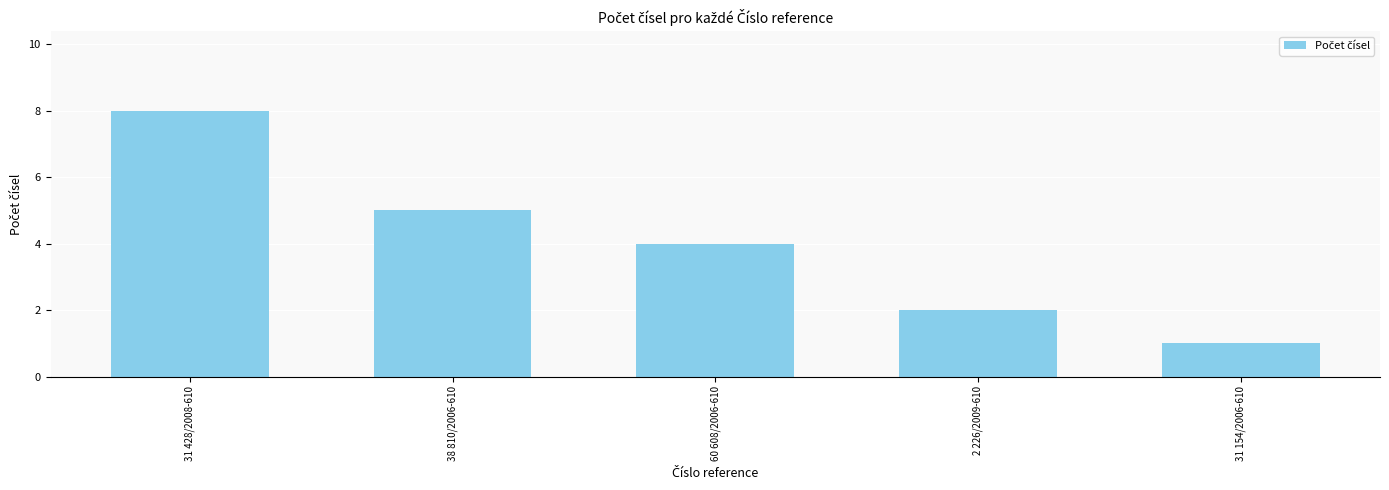

The chart shows a value of 6 at 60 608/2006-610. True or false?

False